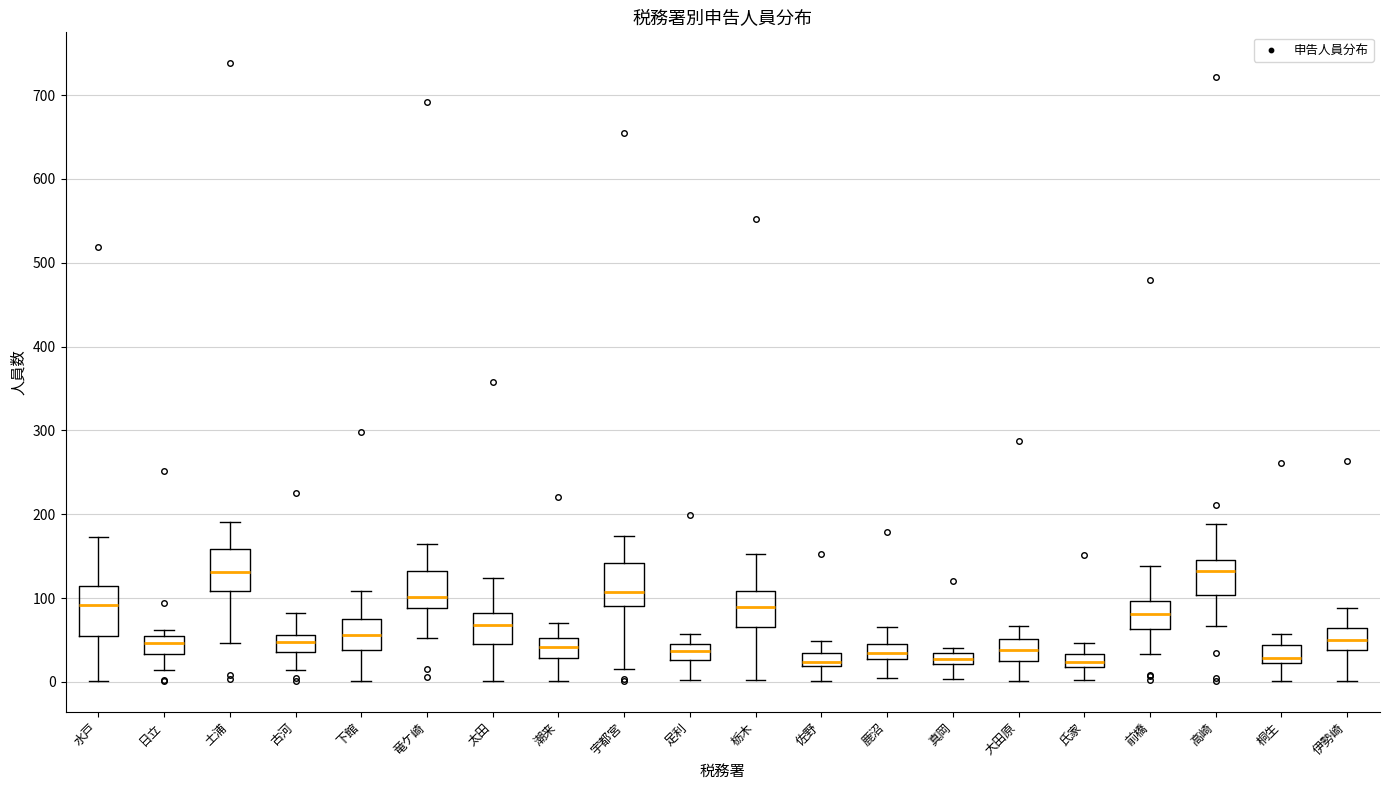

Where does the lower whisker of the box for 桐生 end on the y-axis? The values are not printed on the chart, so give them approximately, as read against the axis.

0